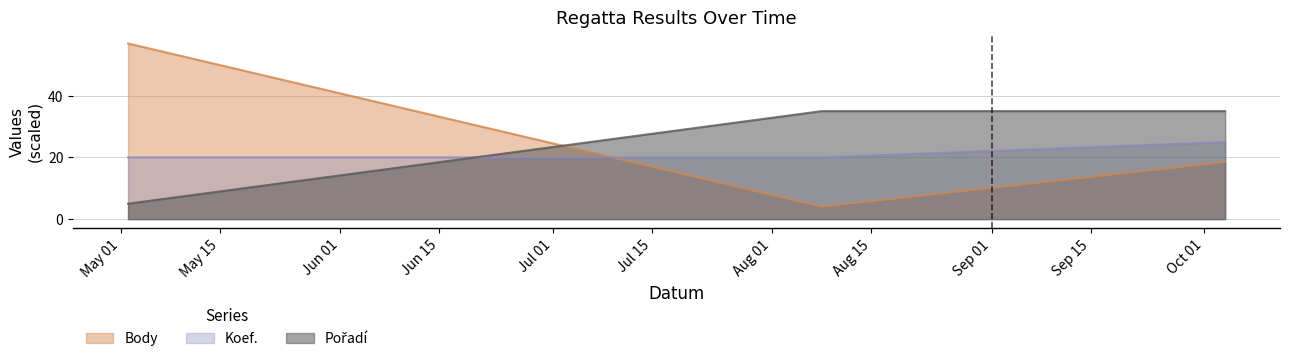

What is the difference between the maximum and second lowest values in the Koef. series?

5.0